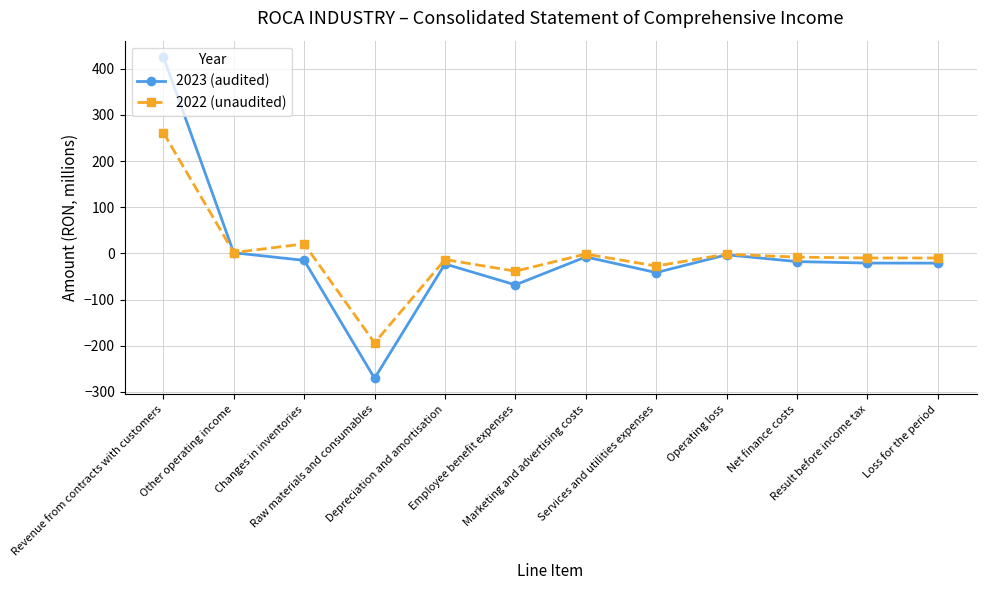

What is the maximum value for 2023 (audited)?

425.9